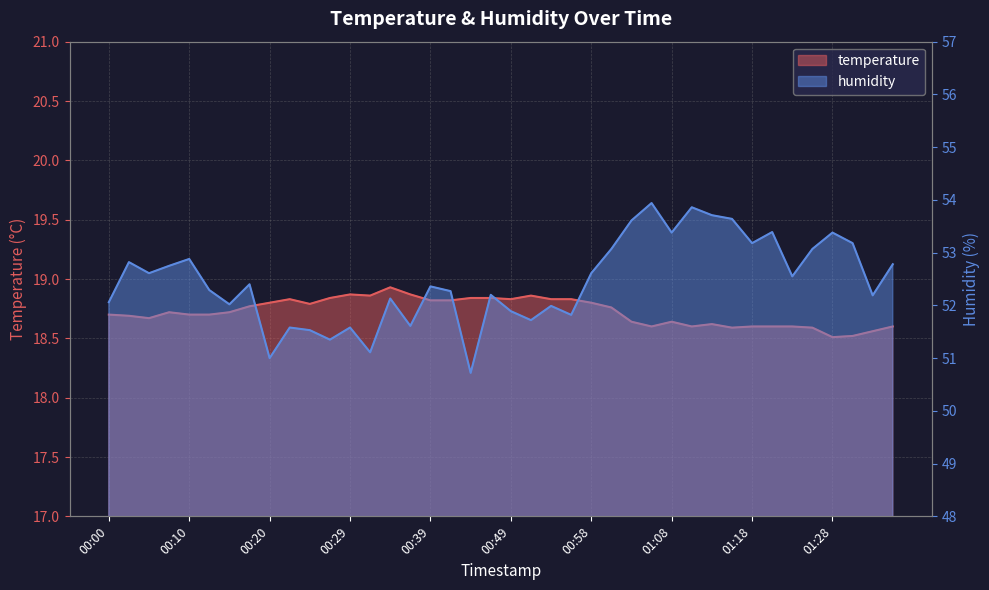

What is the label of the 21st point from the left?

00:49